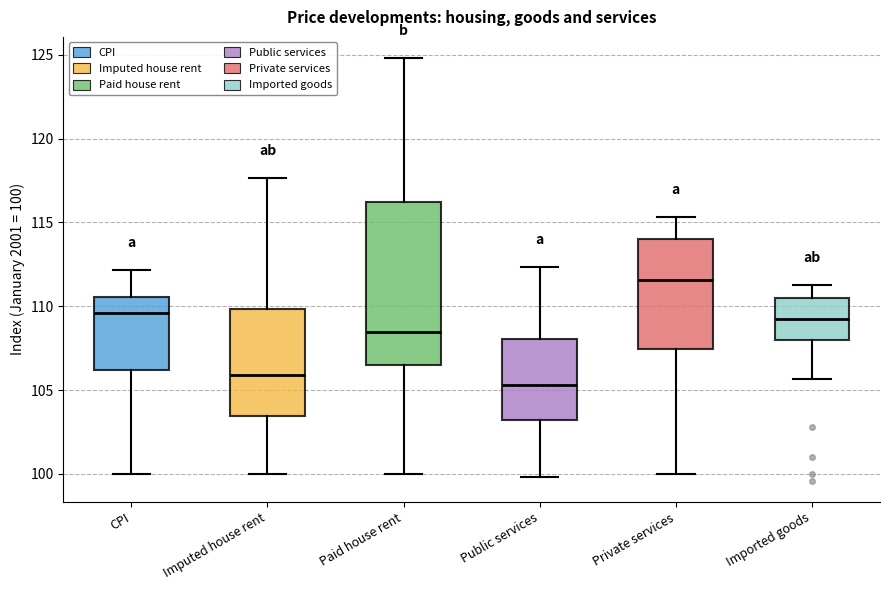

Which box is the tallest, from its lower edge to its upper edge?

Paid house rent